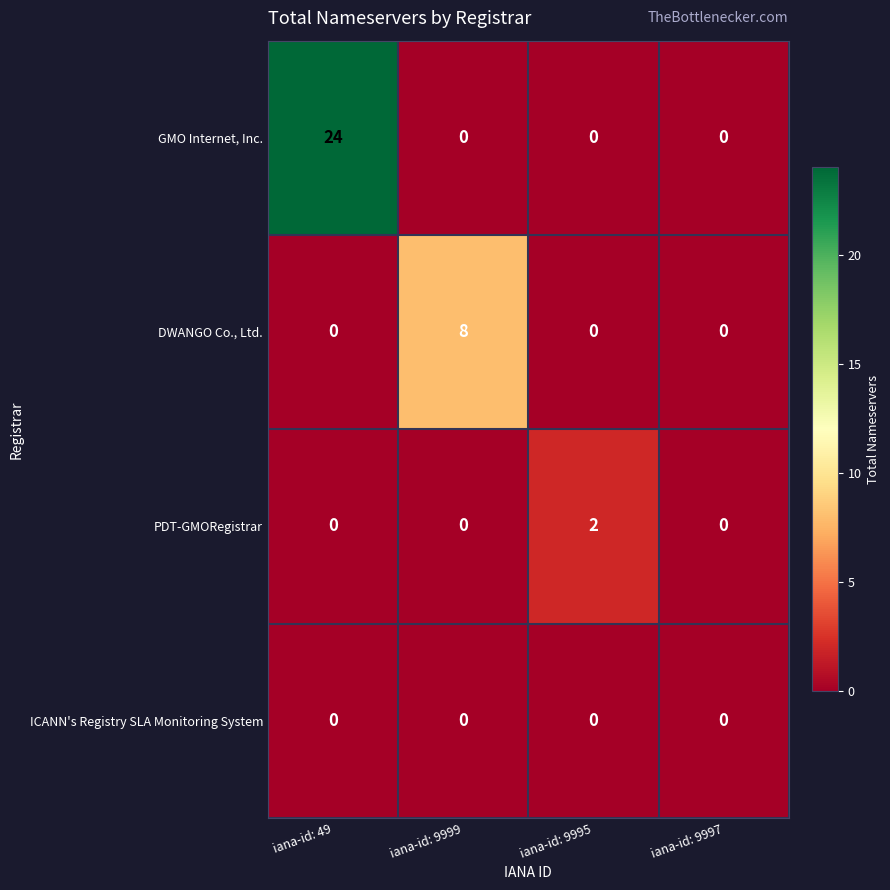

Reading right to left, extract all data points from this chart.

GMO Internet, Inc.: 0	0	0	24
DWANGO Co., Ltd.: 0	0	8	0
PDT-GMORegistrar: 0	2	0	0
ICANN's Registry SLA Monitoring System: 0	0	0	0